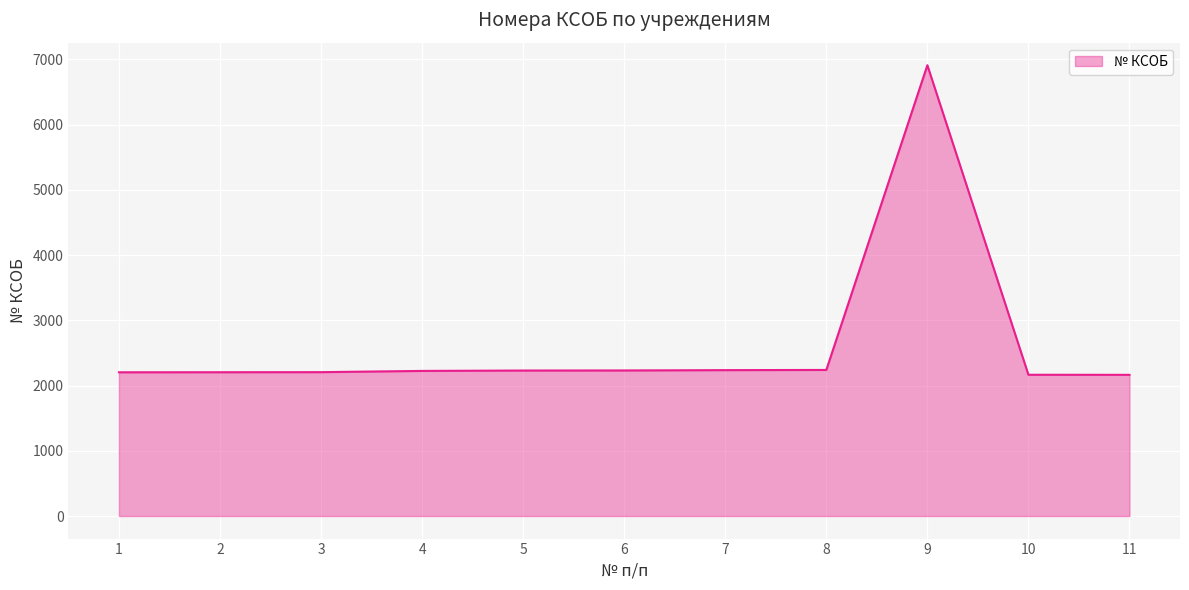

What is the approximate value at 10?

2166